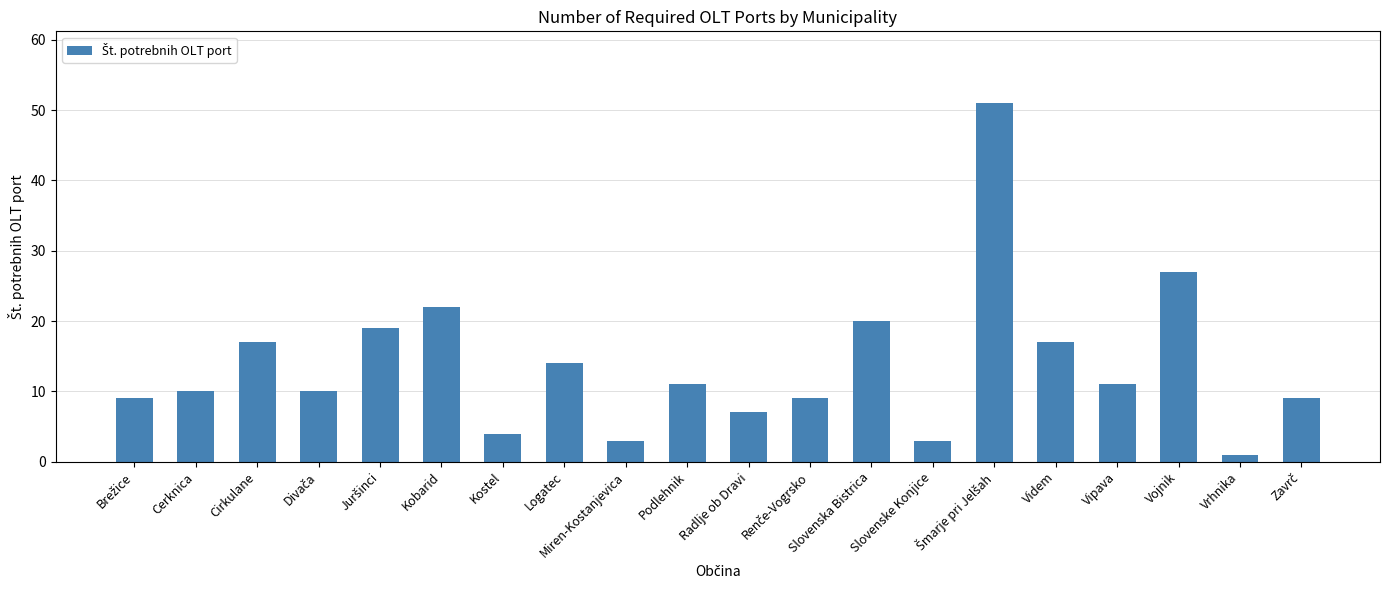

What is the label of the 18th bar from the left?

Vojnik